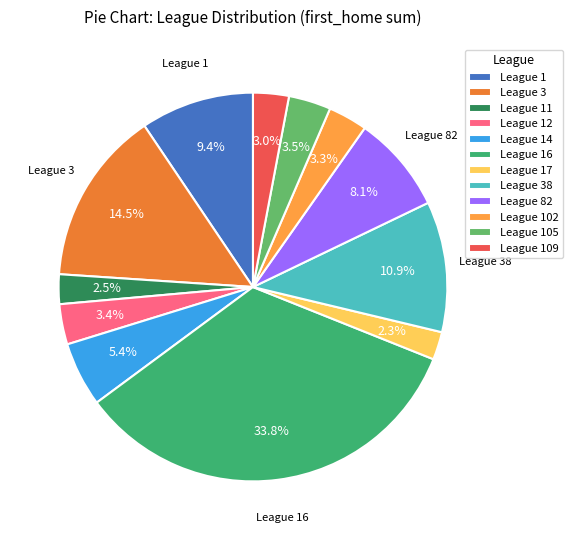

How many slices are in this pie chart?

12